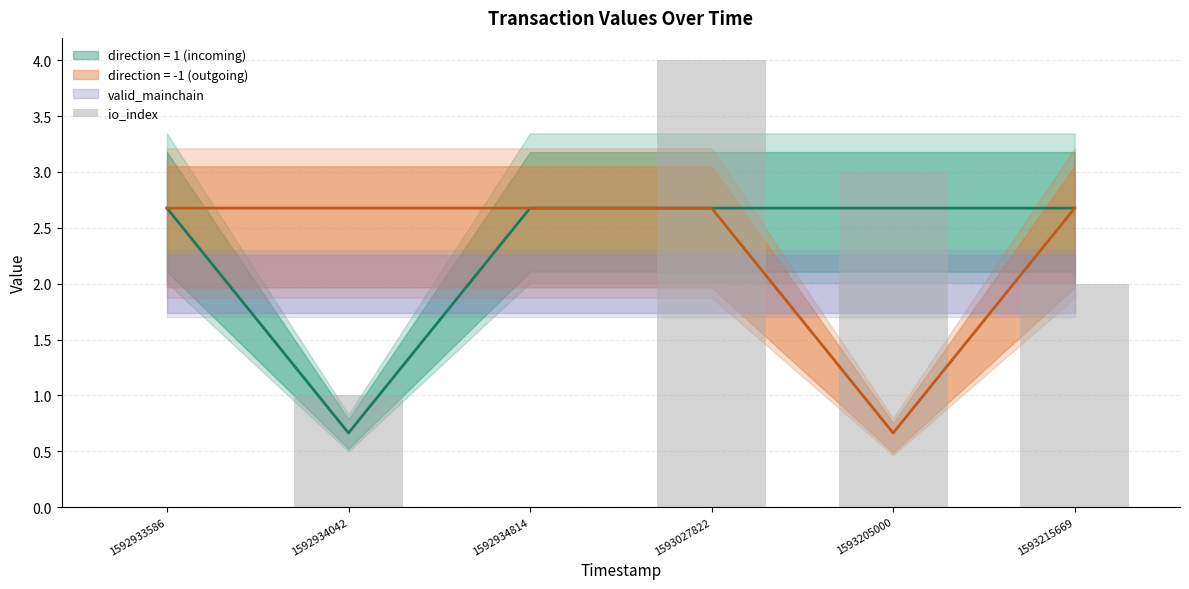

Count the values in the range 0 to 3.

5